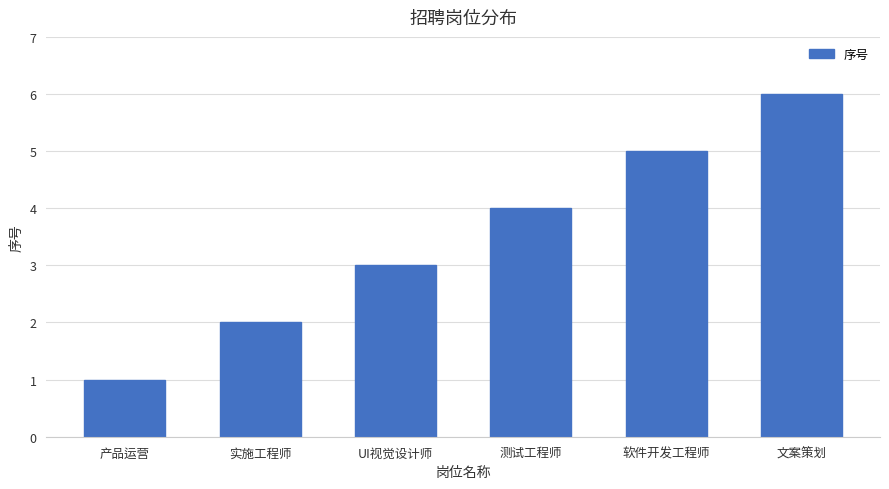

Which has a higher value, 软件开发工程师 or UI视觉设计师?

软件开发工程师